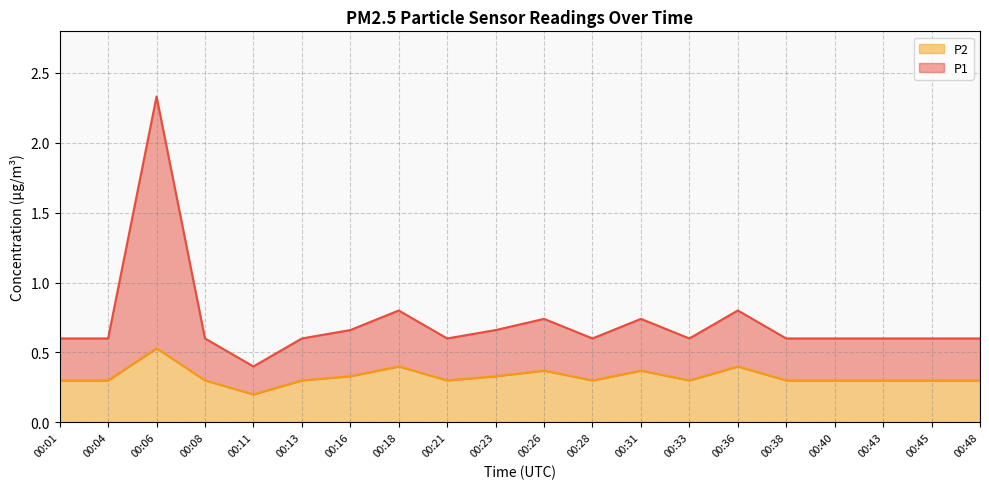

What is the difference between the maximum and minimum values in the P1 series?

1.9